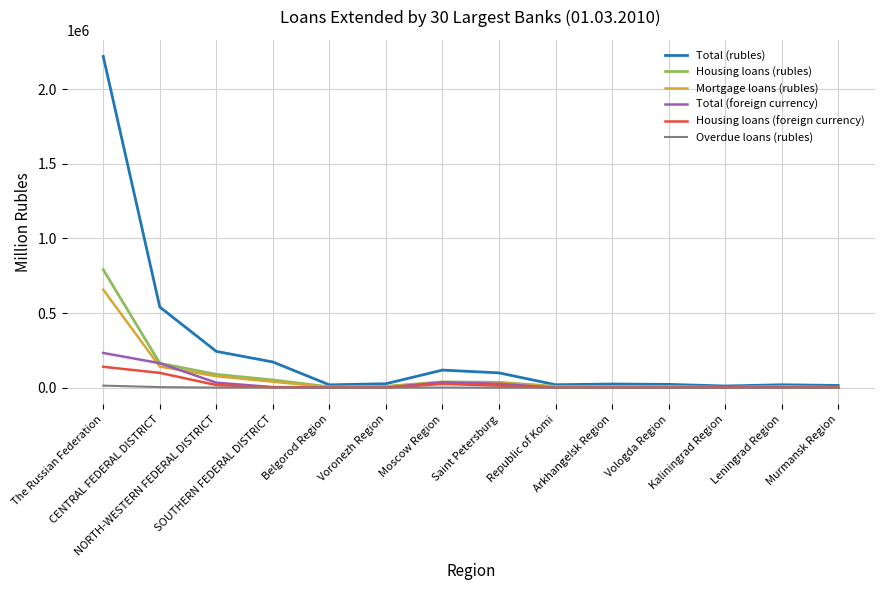

At how many categories does at least one series exceed 216956?

3